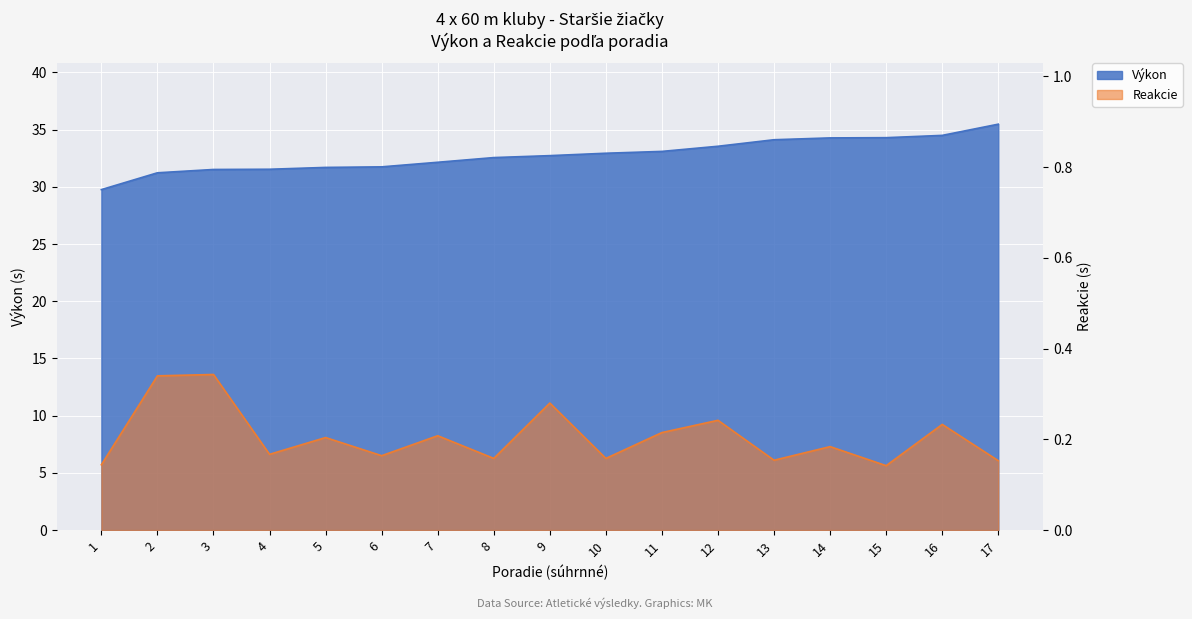

What is the value of the Reakcie point at the 13th from the left?

0.2